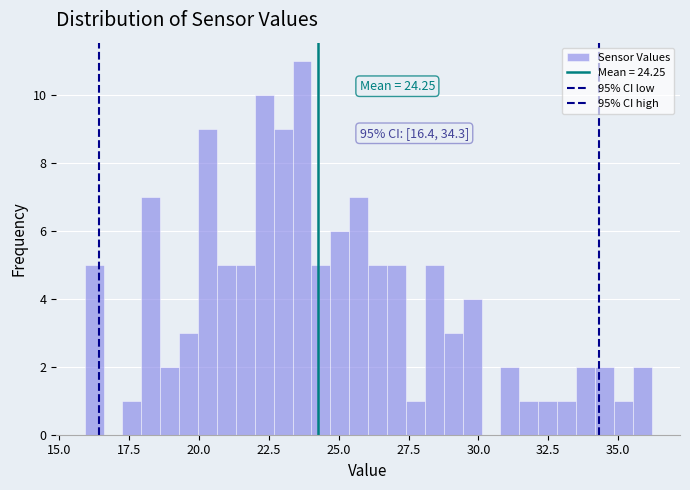

Read against the x-axis, roughly where is the centre of the tallest bar?

23.5